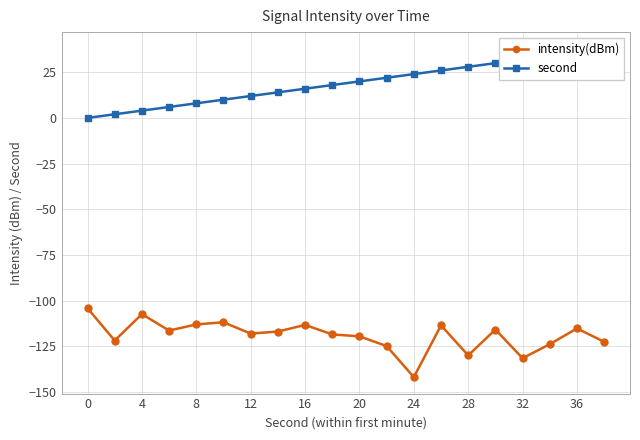

Does the chart display data point markers on the line(s)?

Yes